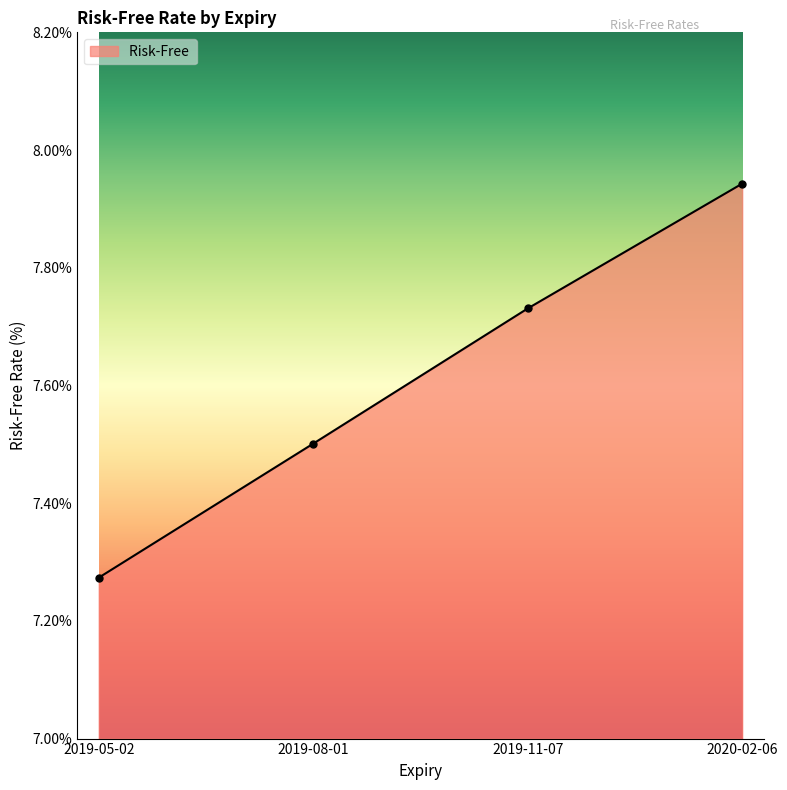

What is the sum of the values at 2019-05-02 and 2019-08-01?

14.8